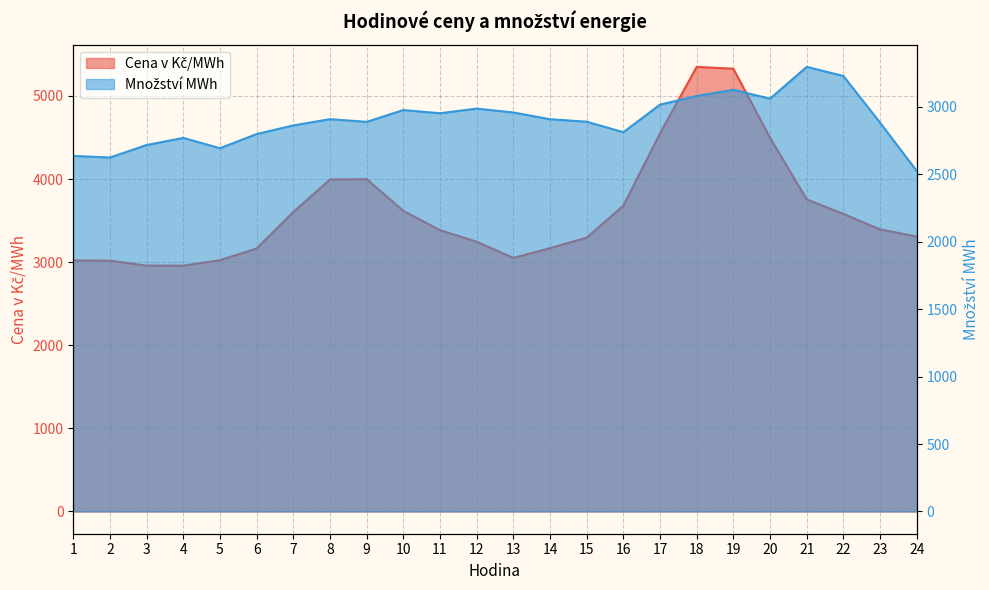

Between 8 and 24, which is larger?

8